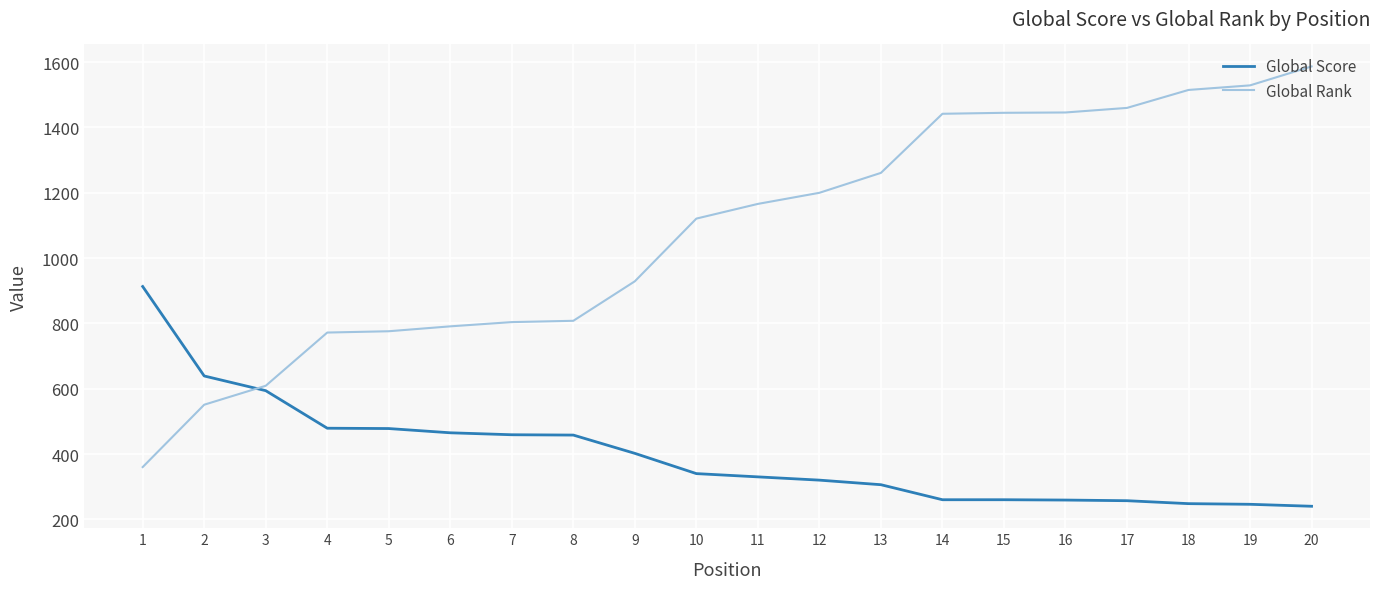

What is the difference between the maximum and minimum values in the Global Score series?

673